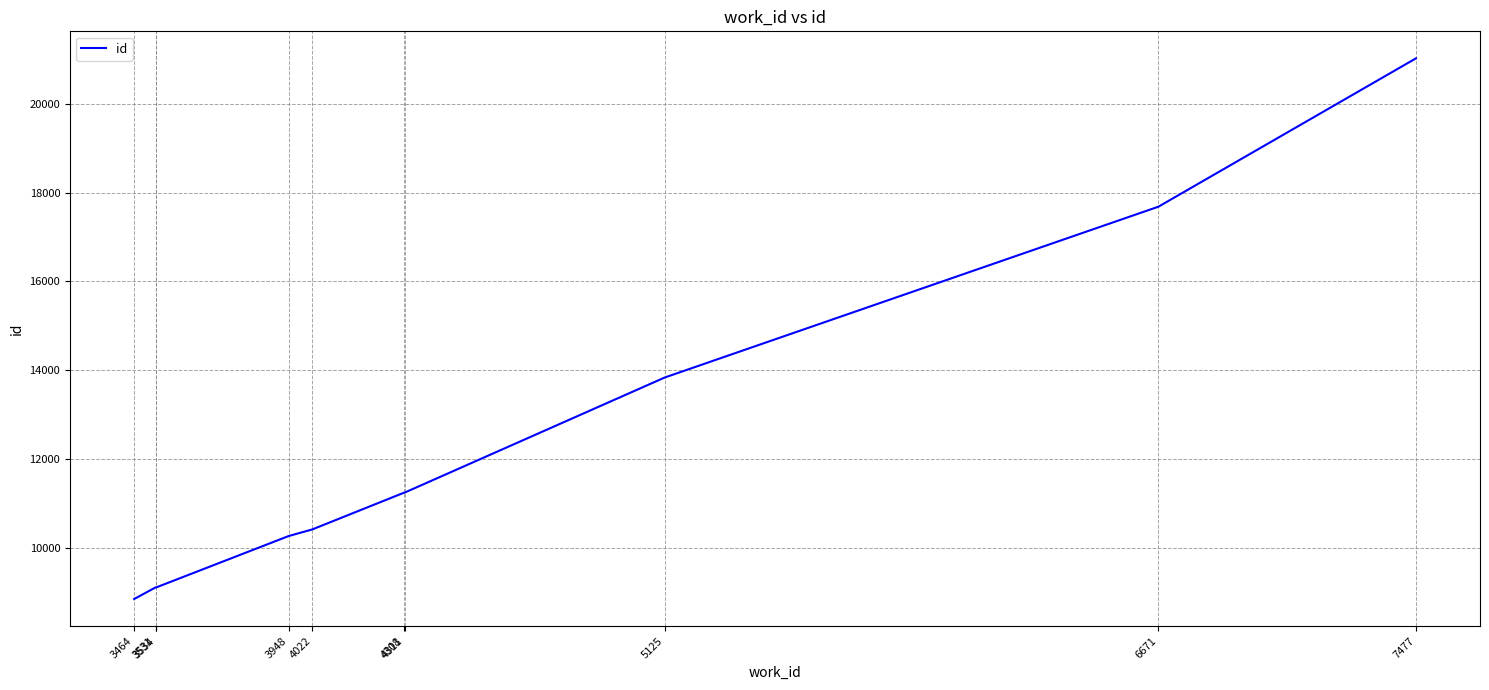

The chart shows a value of 7608 at 5125. True or false?

False